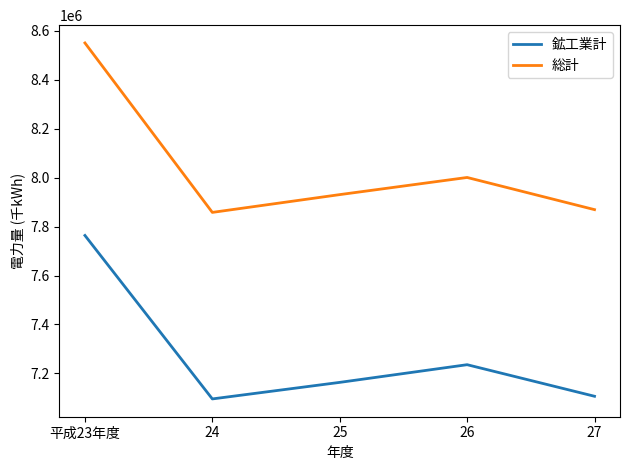

The value of 鉱工業計 at 平成23年度 is 10124597. True or false?

False